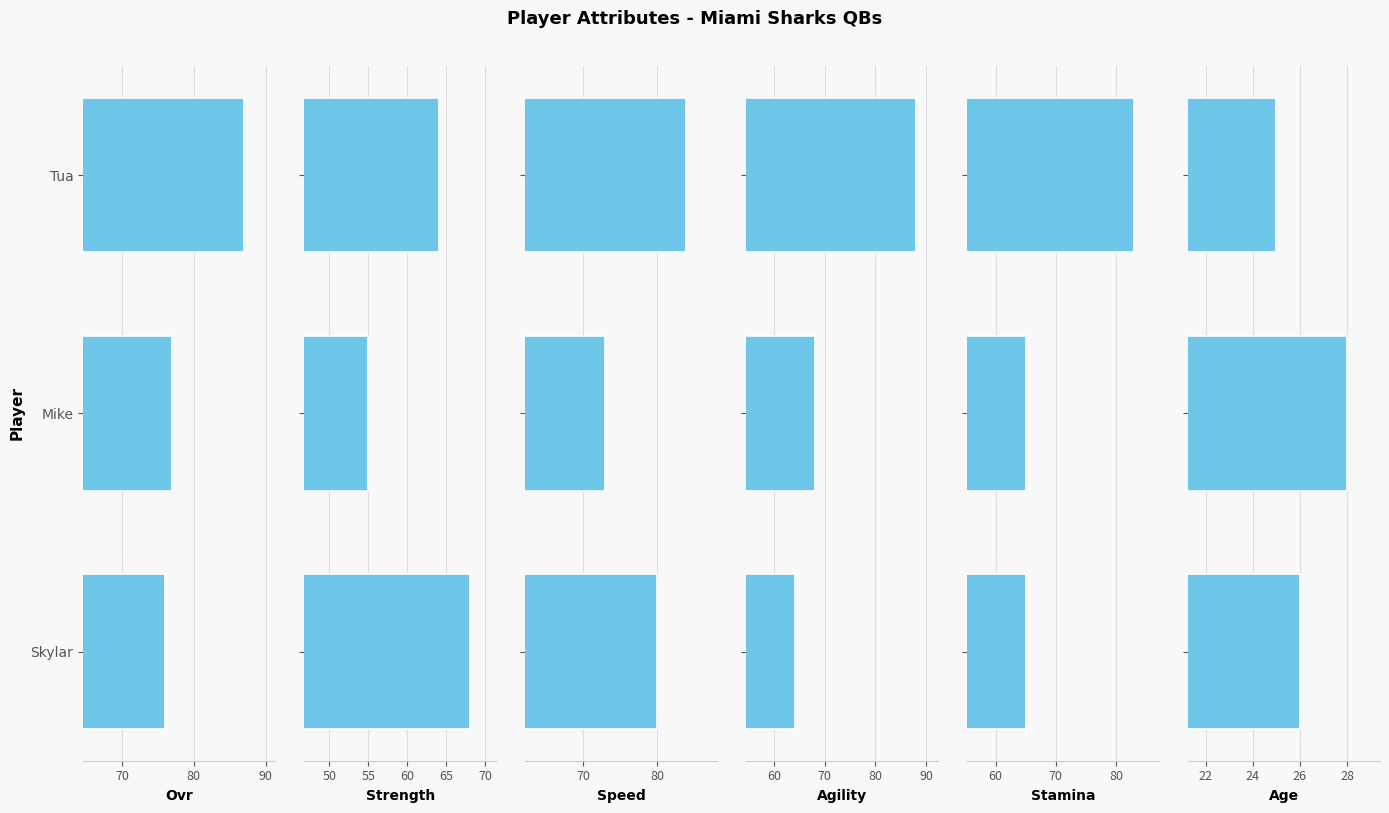

What is the average value of the ovr series?

80